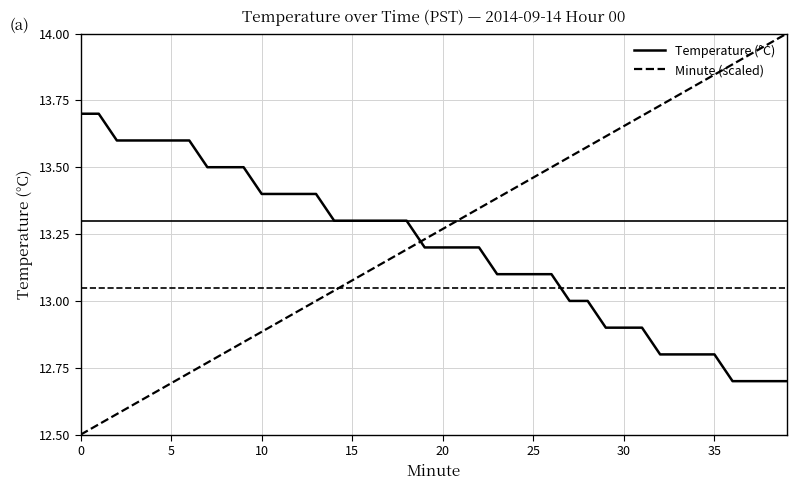

Rank the series by their maximum value, from lowest to highest.

Temperature (°C), Minute (scaled)